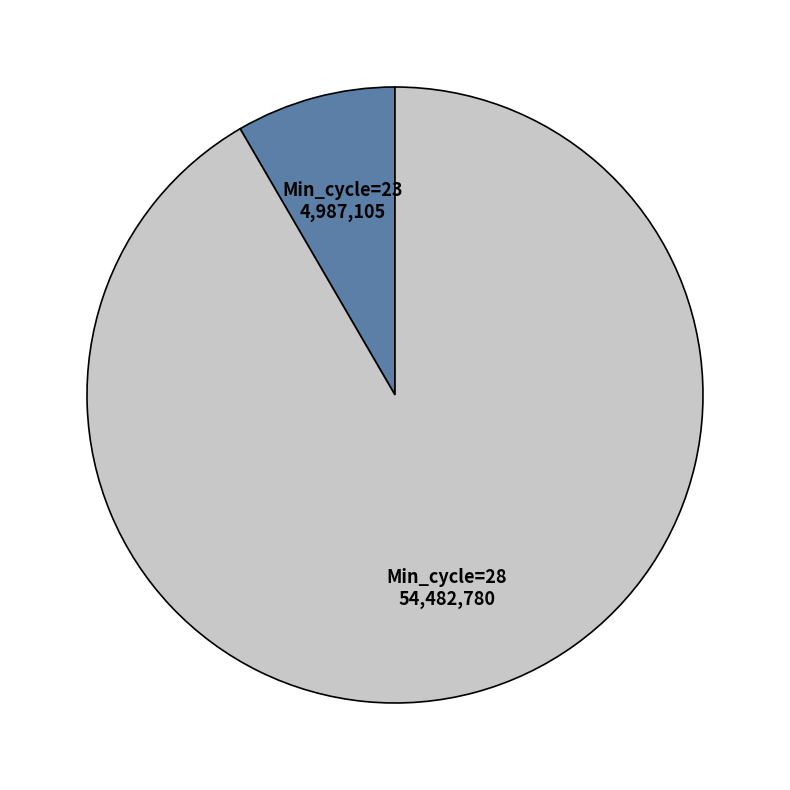

Is there any slice that represents more than half of the pie?

Yes